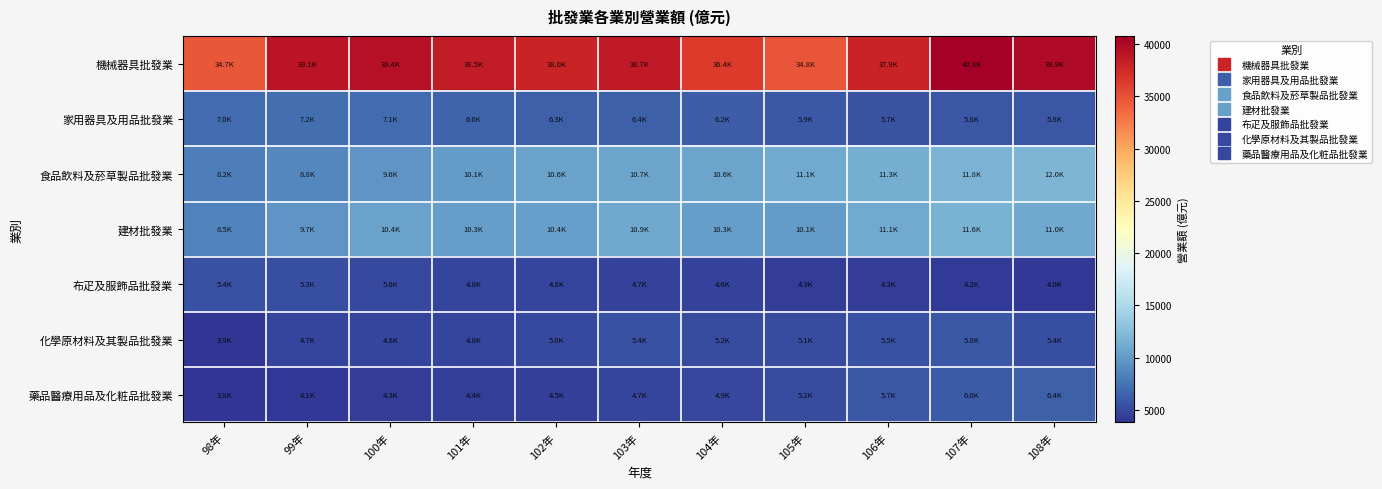

Reading left to right, transcribe all the data shown in this chart.

機械器具批發業: 98年=34692.8	99年=39148.5	100年=39359.5	101年=38505.9	102年=37992.1	103年=38736.1	104年=36372.6	105年=34805.5	106年=37938.0	107年=40775.8	108年=39905.2
家用器具及用品批發業: 98年=6990.0	99年=7167.4	100年=7106.6	101年=6623.9	102年=6307.4	103年=6391.4	104年=6244.1	105年=5909.2	106年=5677.5	107年=5789.1	108年=5770.0
食品飲料及菸草製品批發業: 98年=8164.9	99年=8848.0	100年=9580.9	101年=10069.8	102年=10573.5	103年=10662.7	104年=10649.6	105年=11093.2	106年=11321.7	107年=11790.1	108年=12009.6
建材批發業: 98年=8494.0	99年=9694.1	100年=10448.7	101年=10257.7	102年=10363.4	103年=10939.6	104年=10268.8	105年=10093.4	106年=11092.9	107年=11644.4	108年=10964.4
布疋及服飾品批發業: 98年=5394.4	99年=5341.5	100年=5042.3	101年=4768.4	102年=4803.4	103年=4650.4	104年=4620.5	105年=4335.9	106年=4297.1	107年=4221.4	108年=3997.6
化學原材料及其製品批發業: 98年=3927.1	99年=4712.8	100年=4757.7	101年=4804.5	102年=4992.4	103年=5393.8	104年=5165.9	105年=5117.6	106年=5485.1	107年=5845.5	108年=5385.9
藥品醫療用品及化粧品批發業: 98年=3802.5	99年=4060.6	100年=4298.3	101年=4385.4	102年=4500.6	103年=4692.0	104年=4942.0	105年=5241.5	106年=5747.8	107年=5972.8	108年=6397.8